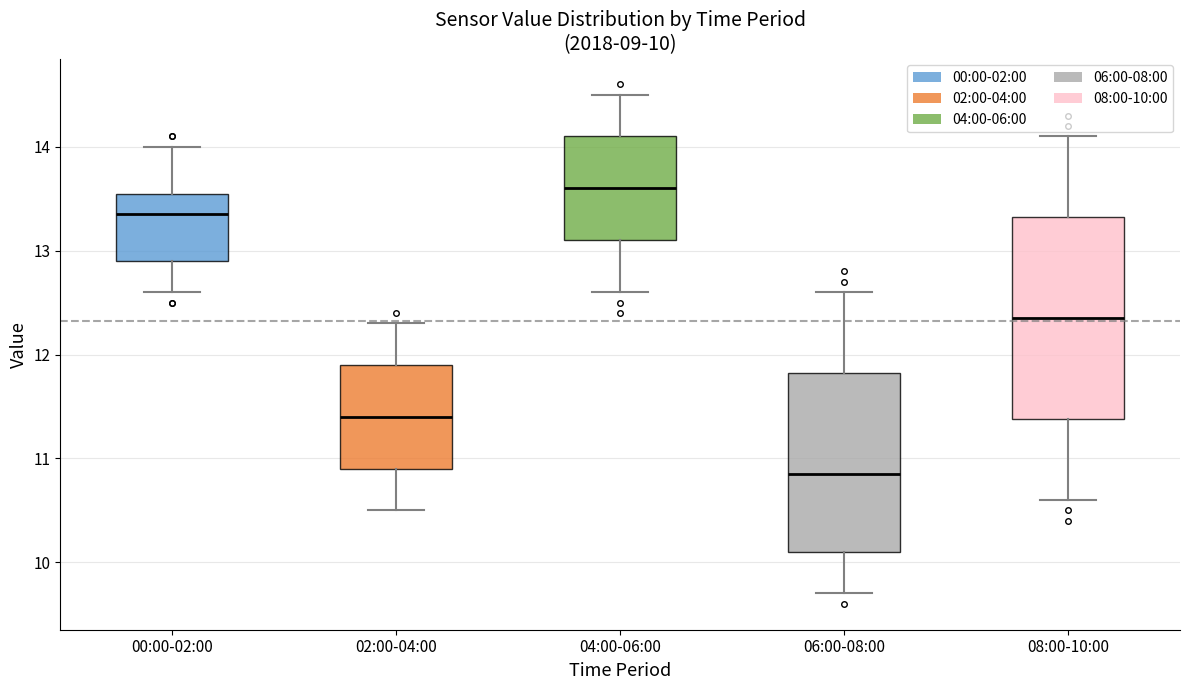

Which box is the tallest, from its lower edge to its upper edge?

08:00-10:00